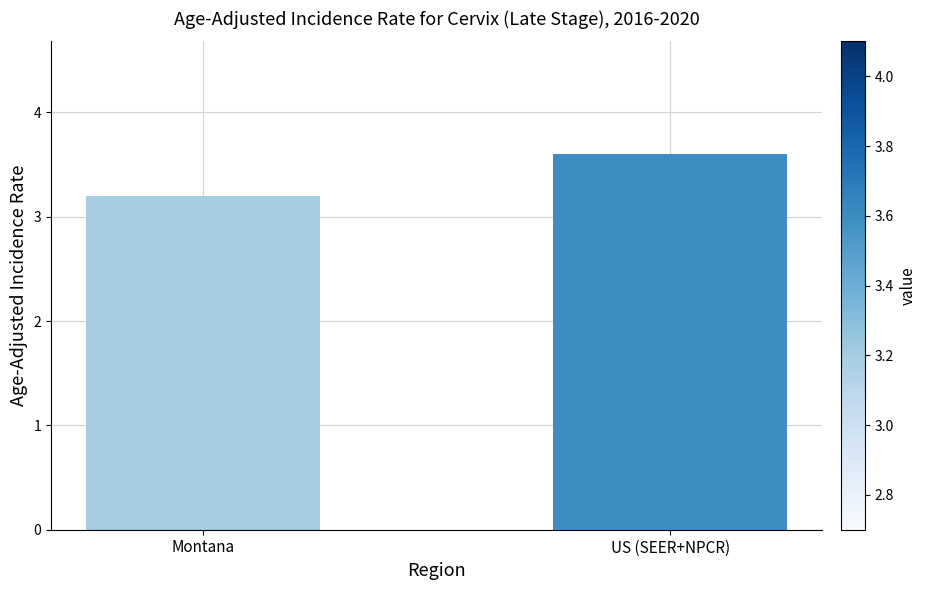

Between US (SEER+NPCR) and Montana, which is larger?

US (SEER+NPCR)